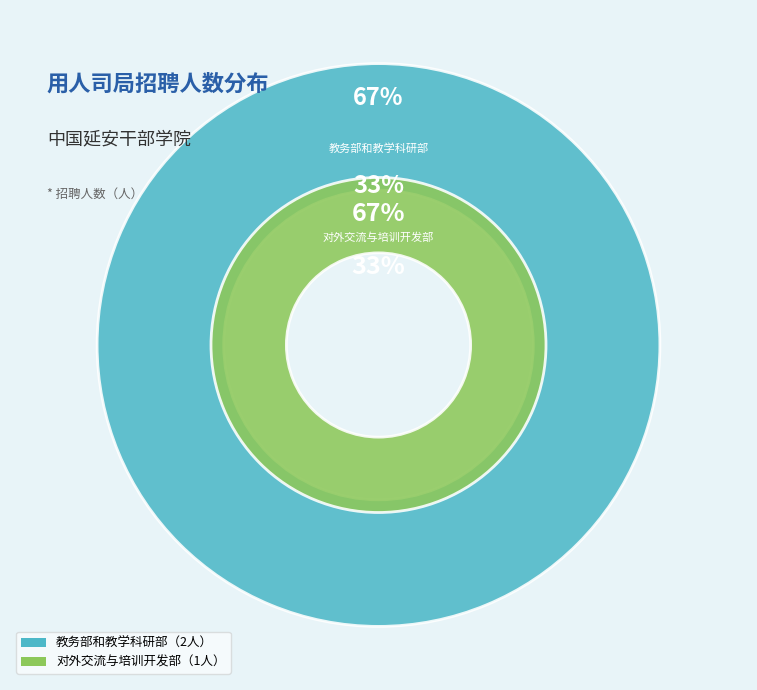

To the nearest percent, what percentage of the pie is 教务部和教学科研部?

67%